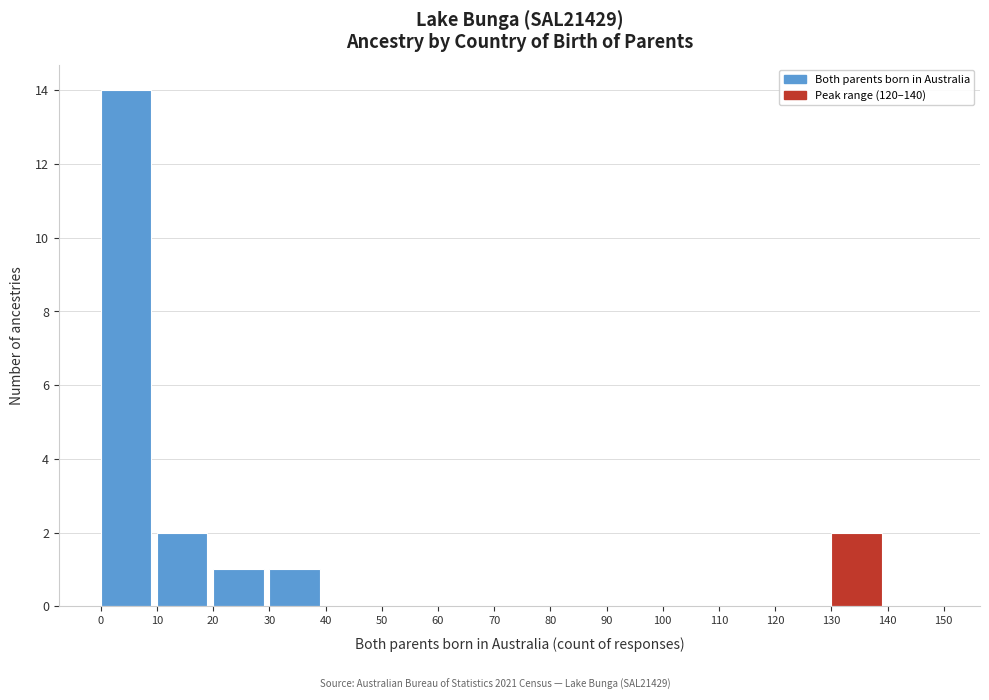

Over which range of the x-axis is the bar tallest?

0 to 10